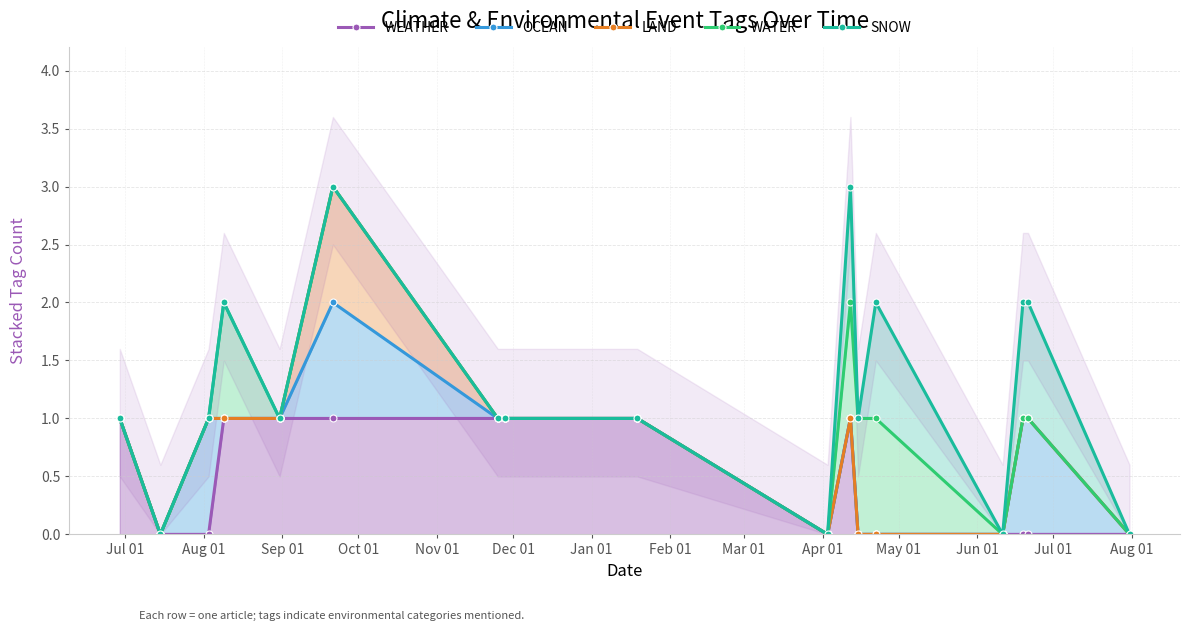

The value of SNOW at Feb 01 is 2. True or false?

False